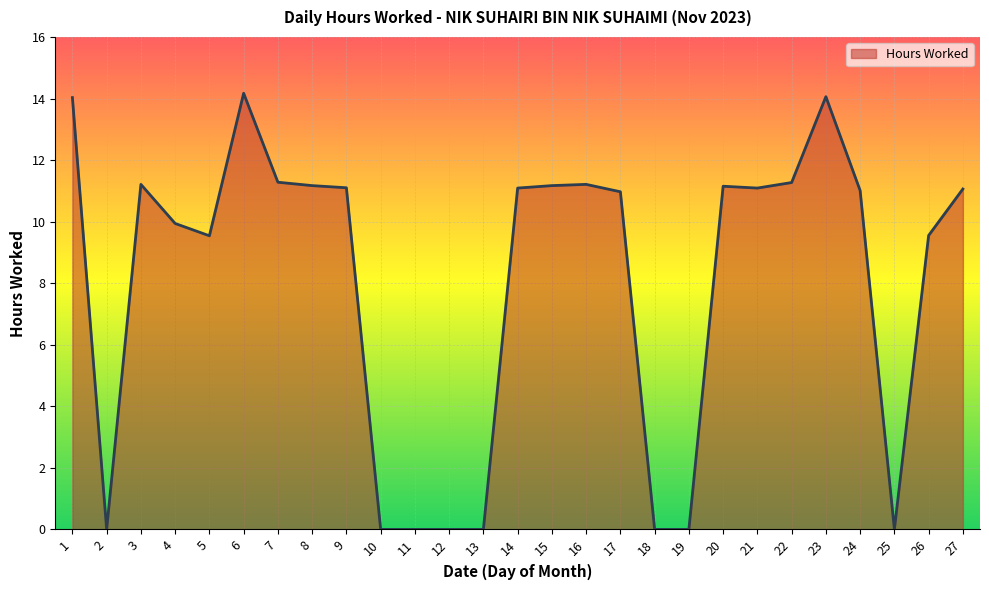

What is the maximum value shown in the chart?

14.2